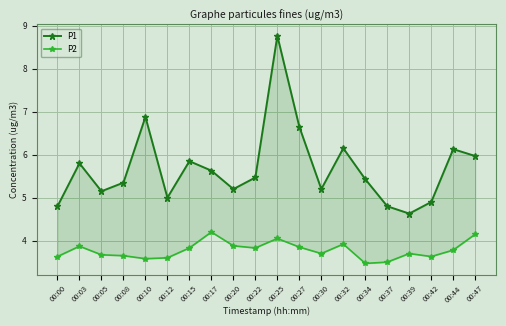

What is the approximate value of P1 at 00:20?

5.2